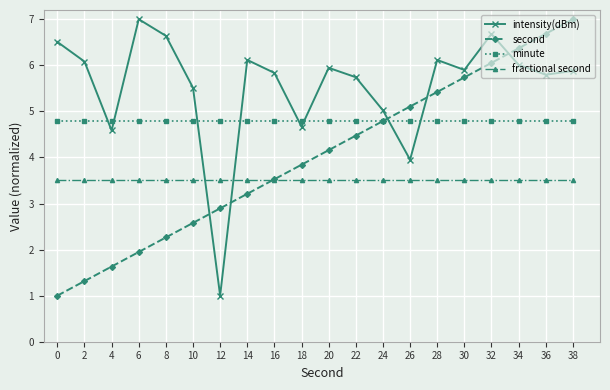

How many lines are shown in the chart?

4